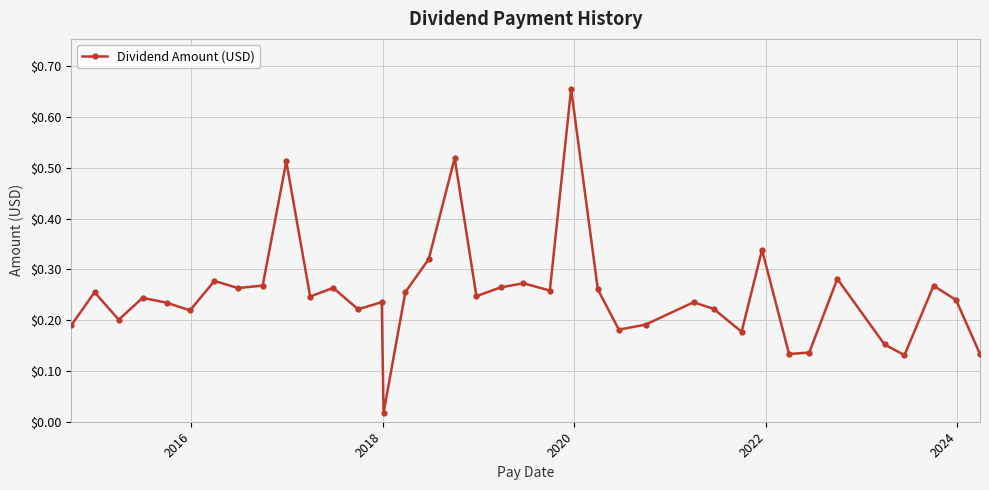

What is the sum of all values?

9.5